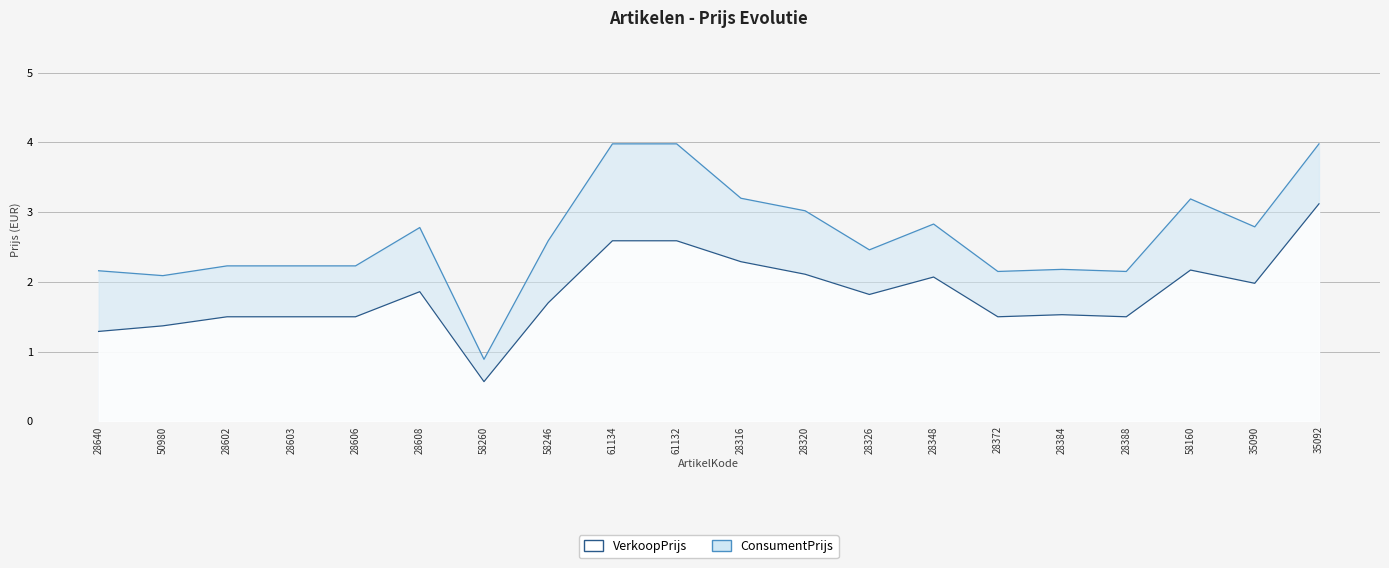

At which label is VerkoopPrijs closest to 1?

28640